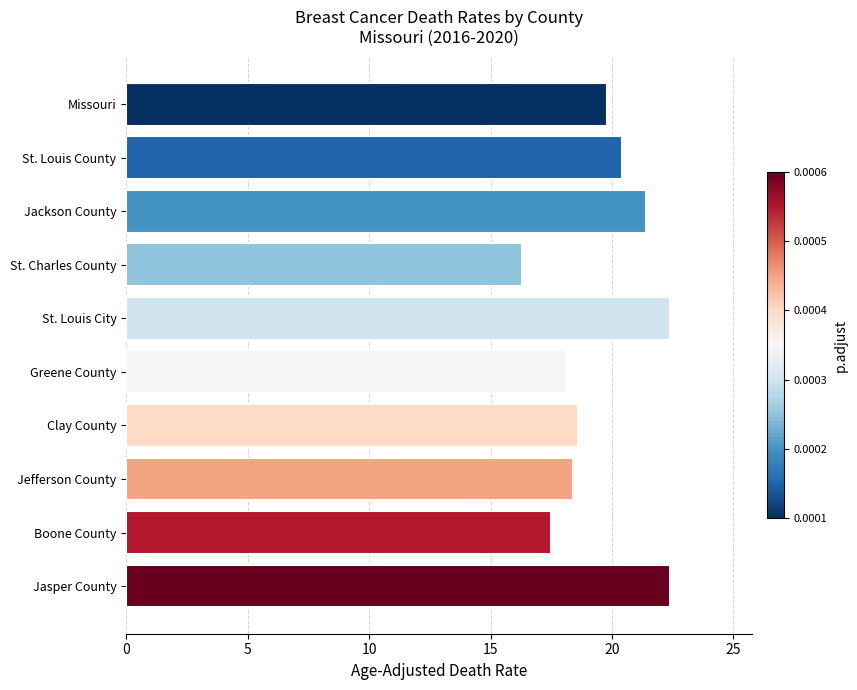

What is the minimum value shown in the chart?

16.3